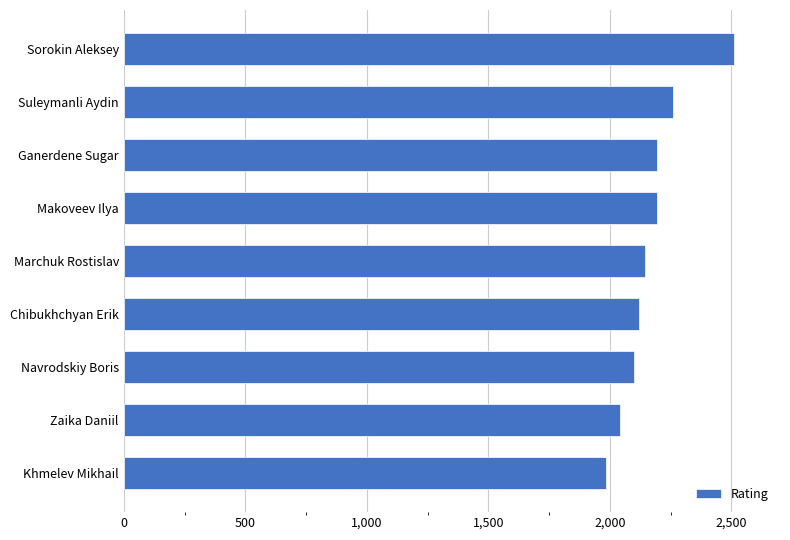

Which has a higher value, Navrodskiy Boris or Zaika Daniil?

Navrodskiy Boris